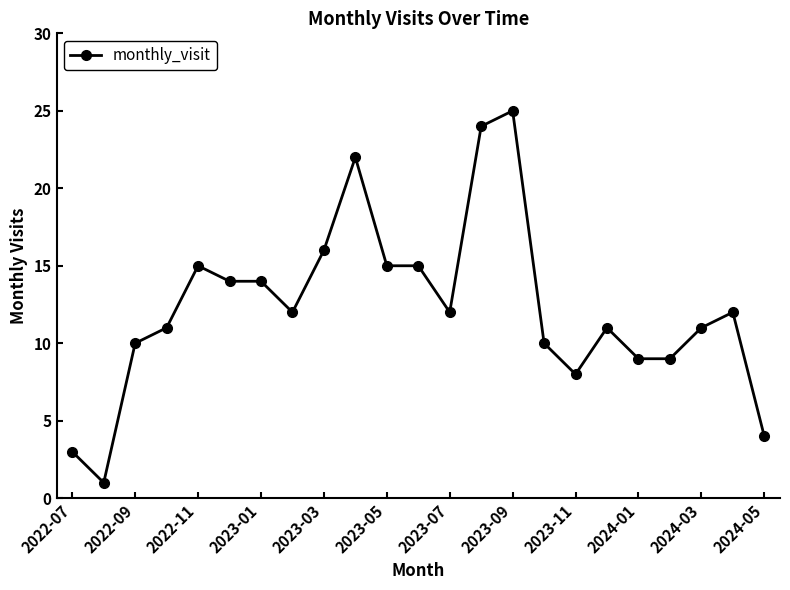

What is the value of the 6th point from the left?

14